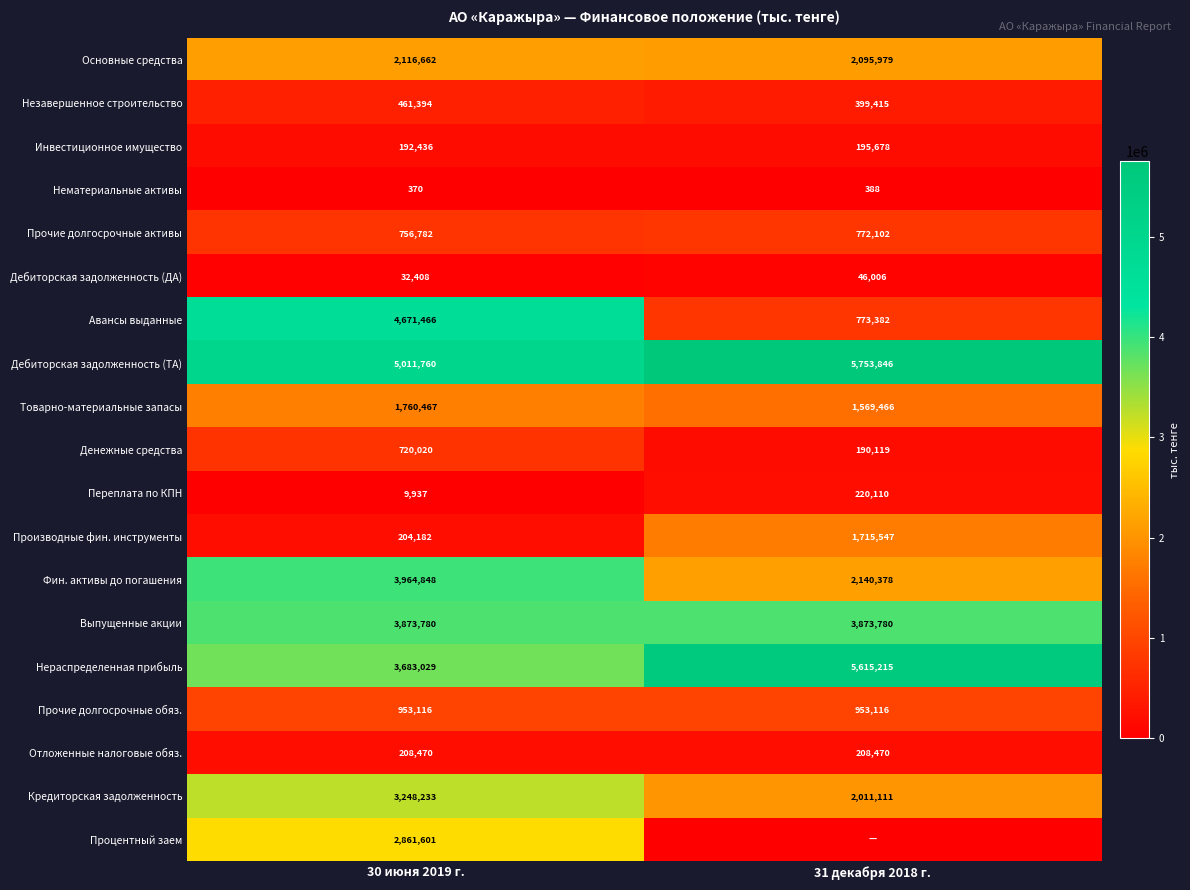

What value does the Прочие долгосрочные обяз. series have at 31 декабря 2018 г.?

953116